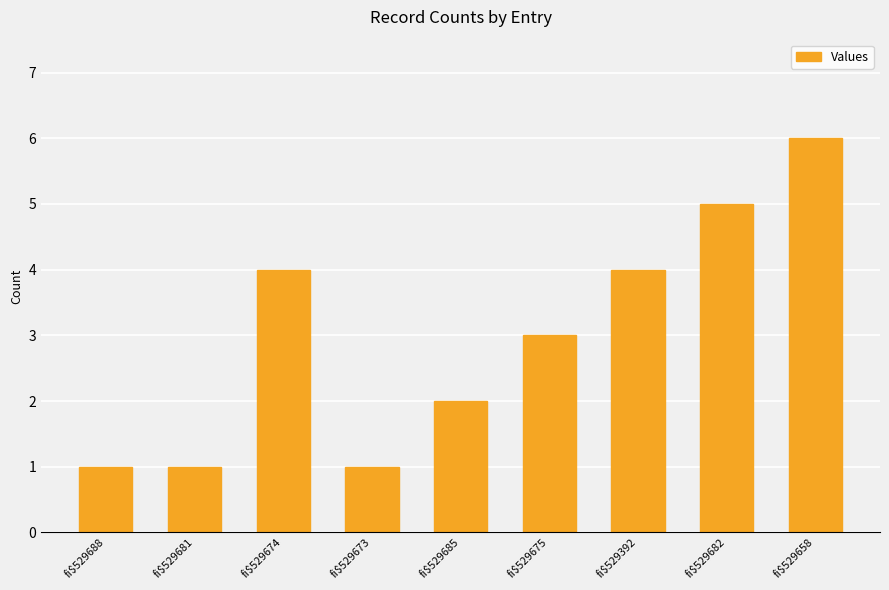

Reading left to right, what are all the values shown in this chart?

fi$529688=1	fi$529681=1	fi$529674=4	fi$529673=1	fi$529685=2	fi$529675=3	fi$529392=4	fi$529682=5	fi$529658=6